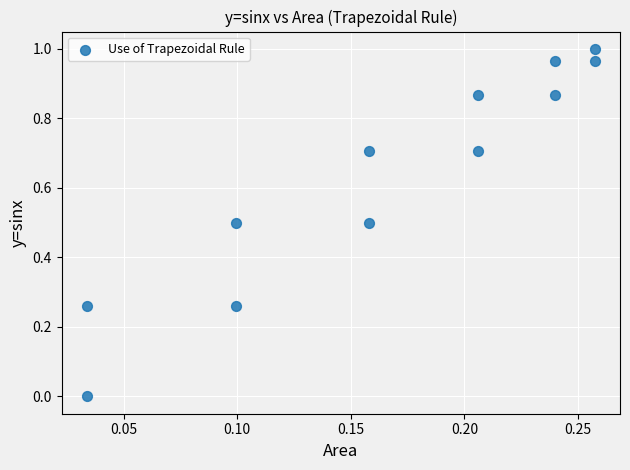

What is the average Y value?

0.6